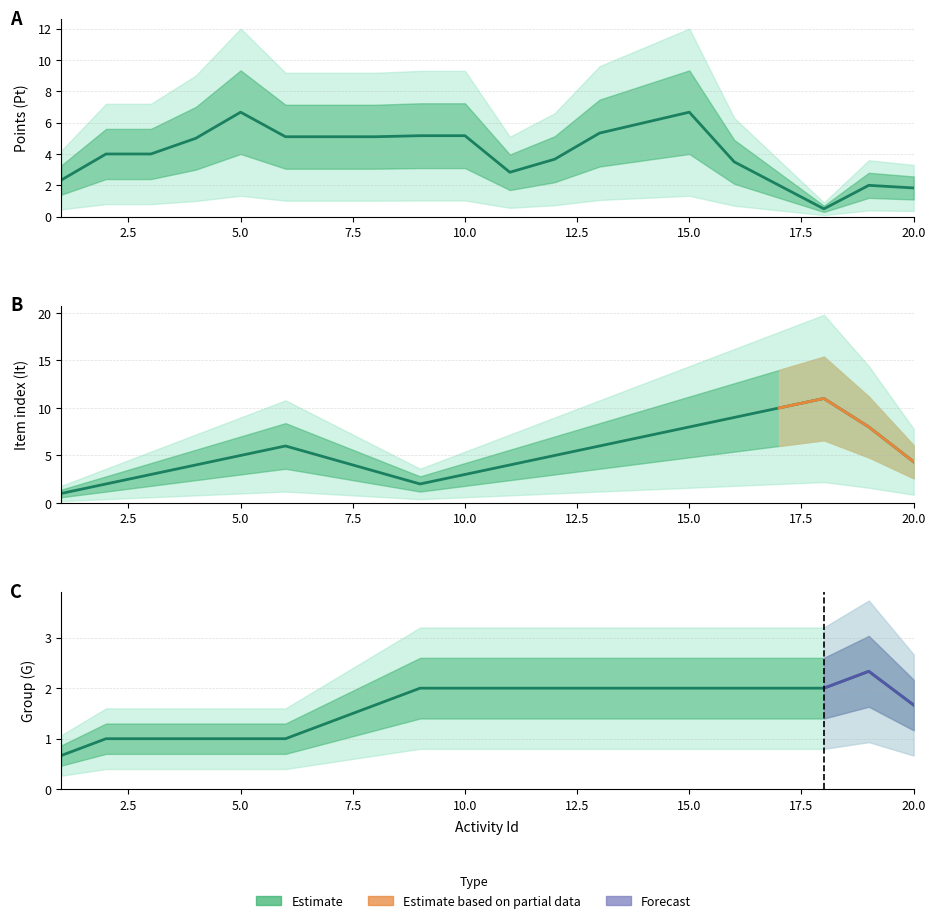

True or false: It has a value of 7.0 at 14.

True